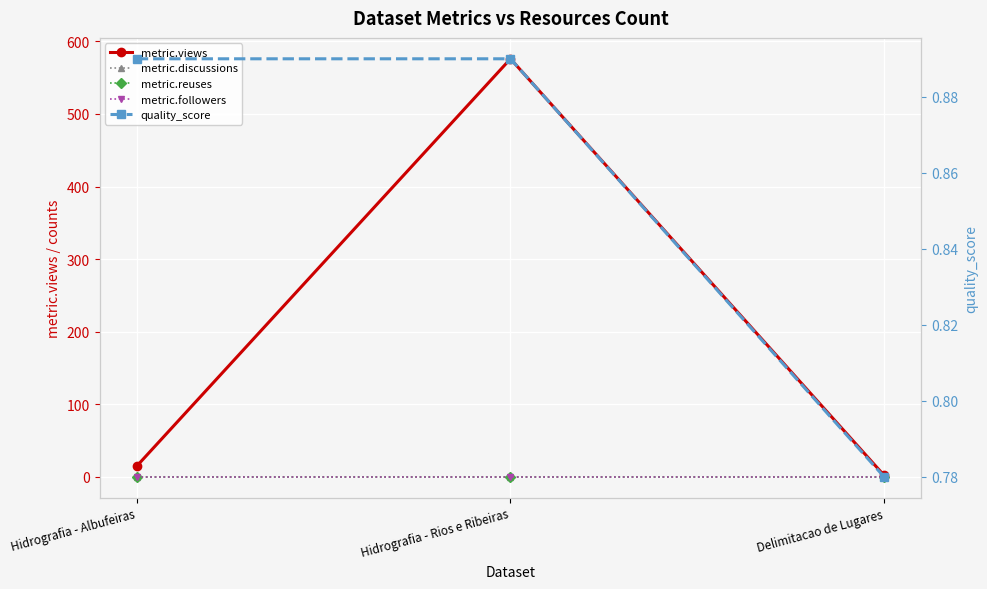

What is the label of the 2nd point from the left?

Hidrografia - Rios e Ribeiras